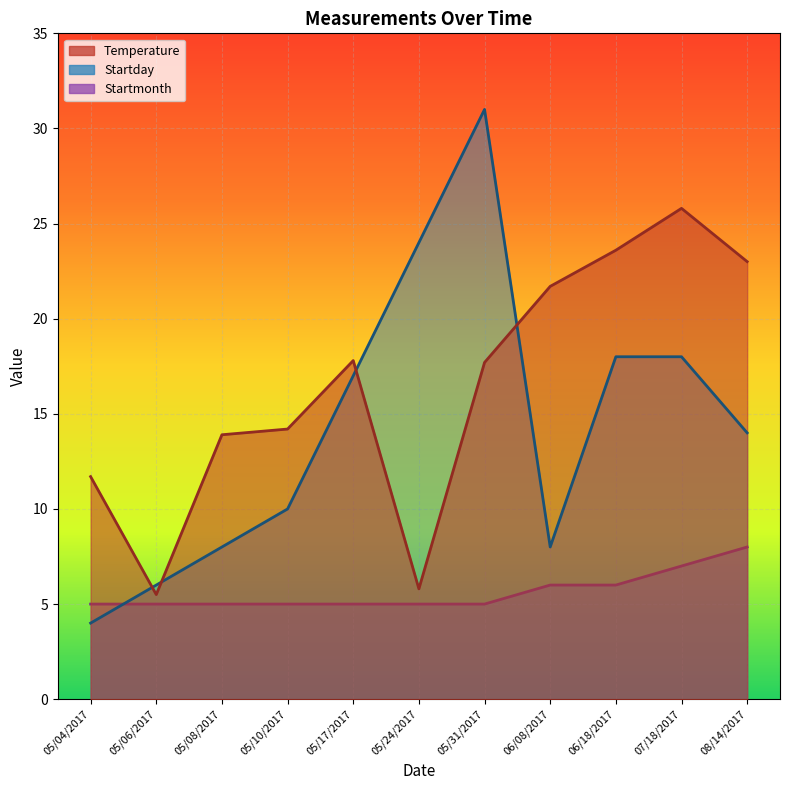

How many times do Startday and Startmonth cross each other?

1